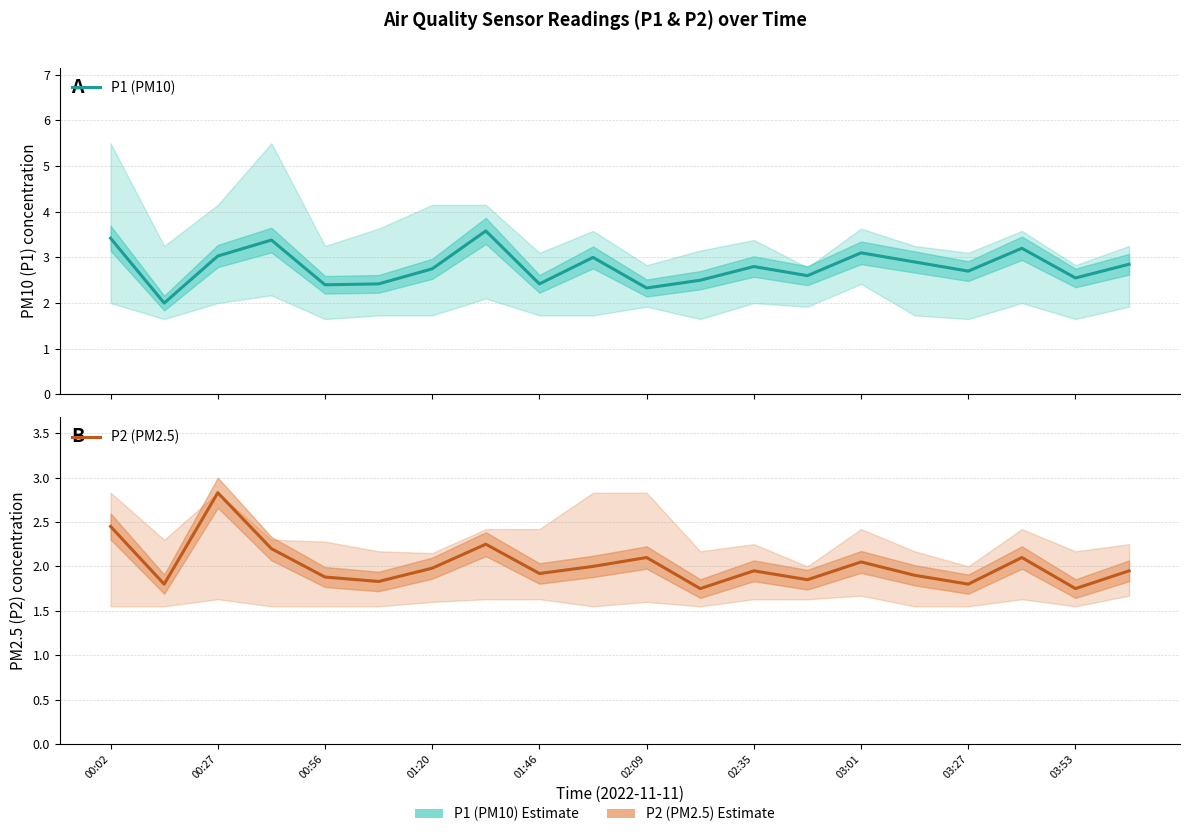

Is it true that P2 (PM2.5) equals 0.7 at 03:27?

False